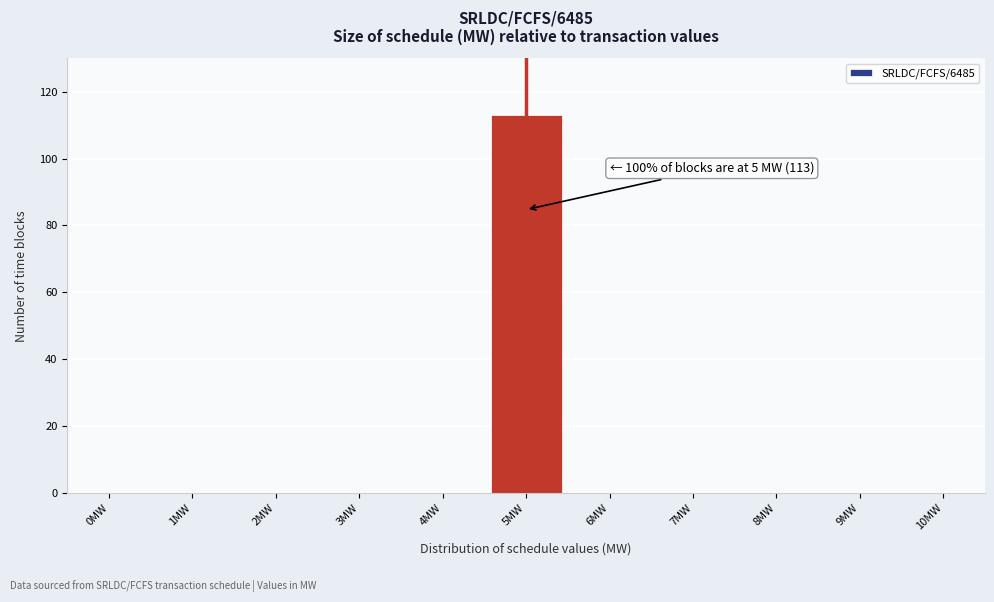

Reading right to left, extract all data points from this chart.

10MW=0	9MW=0	8MW=0	7MW=0	6MW=0	5MW=113	4MW=0	3MW=0	2MW=0	1MW=0	0MW=0